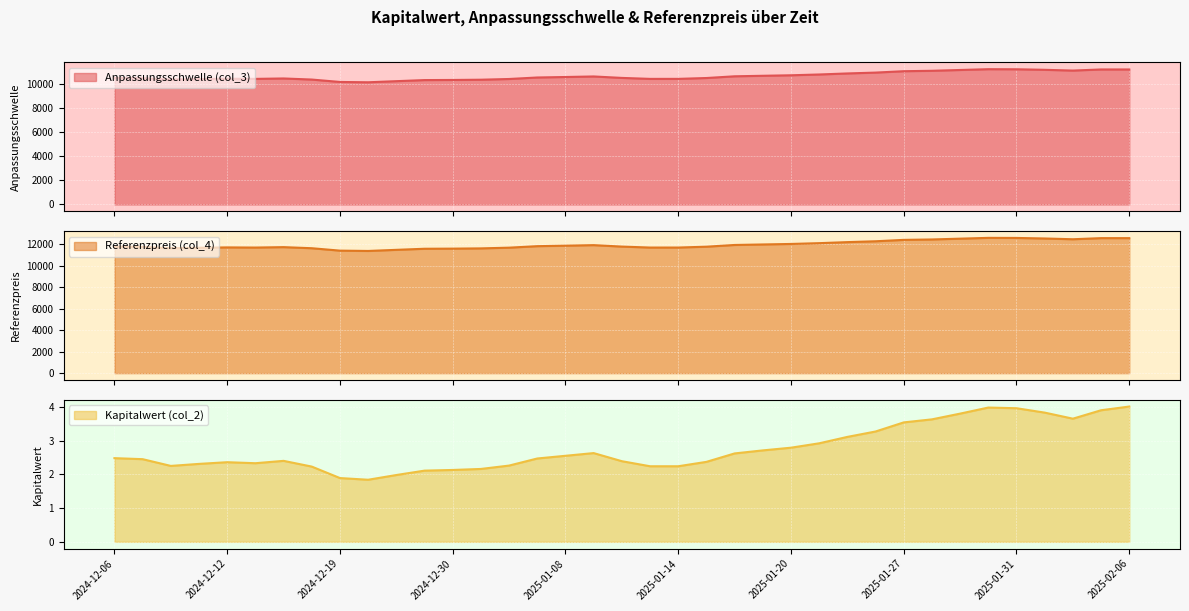

The Referenzpreis (col_4) series shows 12597.1 at 2025-01-31. True or false?

True